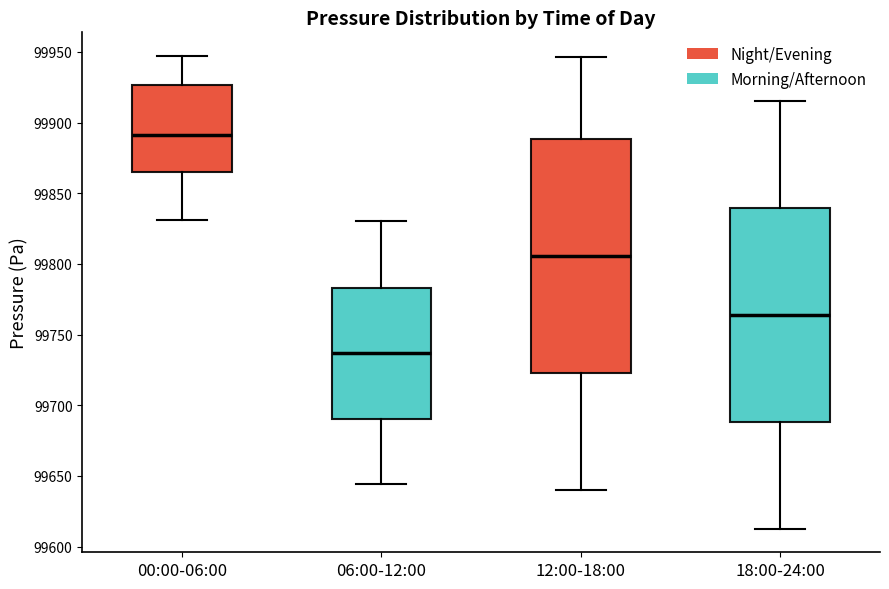

Which box is the tallest, from its lower edge to its upper edge?

12:00-18:00